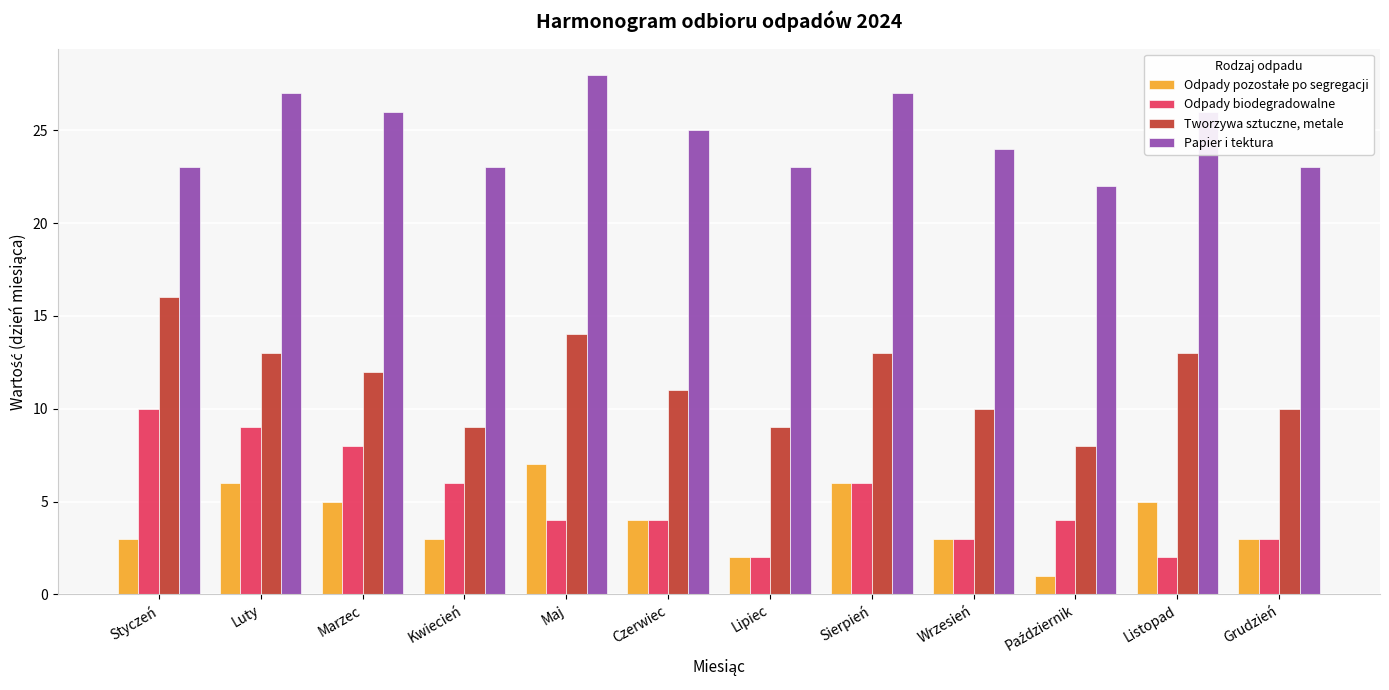

Which series changed the most between Luty and Czerwiec?

Odpady biodegradowalne